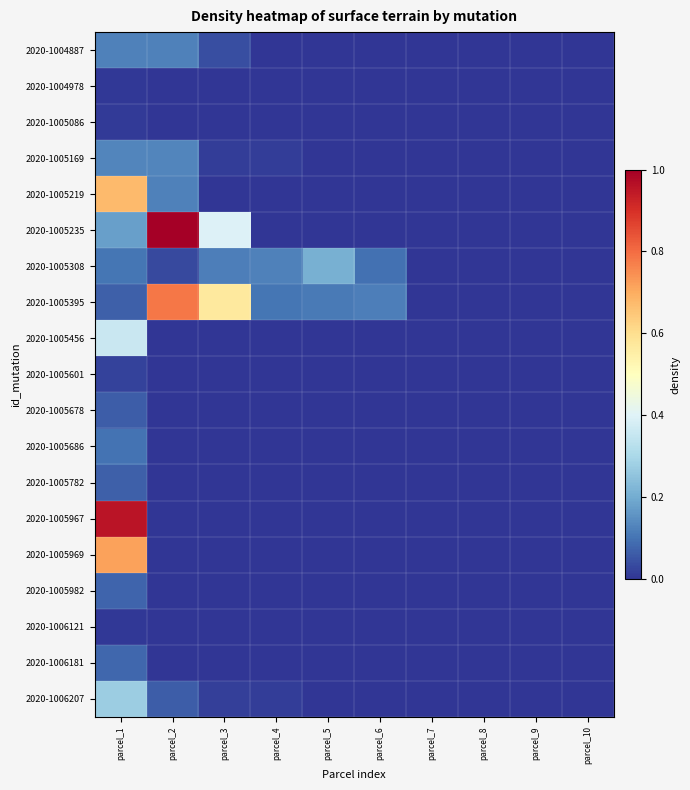

Reading left to right, what are all the values shown in this chart?

2020-1004887: parcel_1=0.1	parcel_2=0.1	parcel_3=0.0	parcel_4=0.0	parcel_5=0.0	parcel_6=0.0	parcel_7=0.0	parcel_8=0.0	parcel_9=0.0	parcel_10=0.0
2020-1004978: parcel_1=0.0	parcel_2=0.0	parcel_3=0.0	parcel_4=0.0	parcel_5=0.0	parcel_6=0.0	parcel_7=0.0	parcel_8=0.0	parcel_9=0.0	parcel_10=0.0
2020-1005086: parcel_1=0.0	parcel_2=0.0	parcel_3=0.0	parcel_4=0.0	parcel_5=0.0	parcel_6=0.0	parcel_7=0.0	parcel_8=0.0	parcel_9=0.0	parcel_10=0.0
2020-1005169: parcel_1=0.1	parcel_2=0.1	parcel_3=0.0	parcel_4=0.0	parcel_5=0.0	parcel_6=0.0	parcel_7=0.0	parcel_8=0.0	parcel_9=0.0	parcel_10=0.0
2020-1005219: parcel_1=0.7	parcel_2=0.1	parcel_3=0.0	parcel_4=0.0	parcel_5=0.0	parcel_6=0.0	parcel_7=0.0	parcel_8=0.0	parcel_9=0.0	parcel_10=0.0
2020-1005235: parcel_1=0.2	parcel_2=1.0	parcel_3=0.4	parcel_4=0.0	parcel_5=0.0	parcel_6=0.0	parcel_7=0.0	parcel_8=0.0	parcel_9=0.0	parcel_10=0.0
2020-1005308: parcel_1=0.1	parcel_2=0.0	parcel_3=0.1	parcel_4=0.1	parcel_5=0.2	parcel_6=0.1	parcel_7=0.0	parcel_8=0.0	parcel_9=0.0	parcel_10=0.0
2020-1005395: parcel_1=0.1	parcel_2=0.8	parcel_3=0.6	parcel_4=0.1	parcel_5=0.1	parcel_6=0.1	parcel_7=0.0	parcel_8=0.0	parcel_9=0.0	parcel_10=0.0
2020-1005456: parcel_1=0.4	parcel_2=0.0	parcel_3=0.0	parcel_4=0.0	parcel_5=0.0	parcel_6=0.0	parcel_7=0.0	parcel_8=0.0	parcel_9=0.0	parcel_10=0.0
2020-1005601: parcel_1=0.0	parcel_2=0.0	parcel_3=0.0	parcel_4=0.0	parcel_5=0.0	parcel_6=0.0	parcel_7=0.0	parcel_8=0.0	parcel_9=0.0	parcel_10=0.0
2020-1005678: parcel_1=0.1	parcel_2=0.0	parcel_3=0.0	parcel_4=0.0	parcel_5=0.0	parcel_6=0.0	parcel_7=0.0	parcel_8=0.0	parcel_9=0.0	parcel_10=0.0
2020-1005686: parcel_1=0.1	parcel_2=0.0	parcel_3=0.0	parcel_4=0.0	parcel_5=0.0	parcel_6=0.0	parcel_7=0.0	parcel_8=0.0	parcel_9=0.0	parcel_10=0.0
2020-1005782: parcel_1=0.1	parcel_2=0.0	parcel_3=0.0	parcel_4=0.0	parcel_5=0.0	parcel_6=0.0	parcel_7=0.0	parcel_8=0.0	parcel_9=0.0	parcel_10=0.0
2020-1005967: parcel_1=1.0	parcel_2=0.0	parcel_3=0.0	parcel_4=0.0	parcel_5=0.0	parcel_6=0.0	parcel_7=0.0	parcel_8=0.0	parcel_9=0.0	parcel_10=0.0
2020-1005969: parcel_1=0.7	parcel_2=0.0	parcel_3=0.0	parcel_4=0.0	parcel_5=0.0	parcel_6=0.0	parcel_7=0.0	parcel_8=0.0	parcel_9=0.0	parcel_10=0.0
2020-1005982: parcel_1=0.1	parcel_2=0.0	parcel_3=0.0	parcel_4=0.0	parcel_5=0.0	parcel_6=0.0	parcel_7=0.0	parcel_8=0.0	parcel_9=0.0	parcel_10=0.0
2020-1006121: parcel_1=0.0	parcel_2=0.0	parcel_3=0.0	parcel_4=0.0	parcel_5=0.0	parcel_6=0.0	parcel_7=0.0	parcel_8=0.0	parcel_9=0.0	parcel_10=0.0
2020-1006181: parcel_1=0.1	parcel_2=0.0	parcel_3=0.0	parcel_4=0.0	parcel_5=0.0	parcel_6=0.0	parcel_7=0.0	parcel_8=0.0	parcel_9=0.0	parcel_10=0.0
2020-1006207: parcel_1=0.3	parcel_2=0.1	parcel_3=0.0	parcel_4=0.0	parcel_5=0.0	parcel_6=0.0	parcel_7=0.0	parcel_8=0.0	parcel_9=0.0	parcel_10=0.0